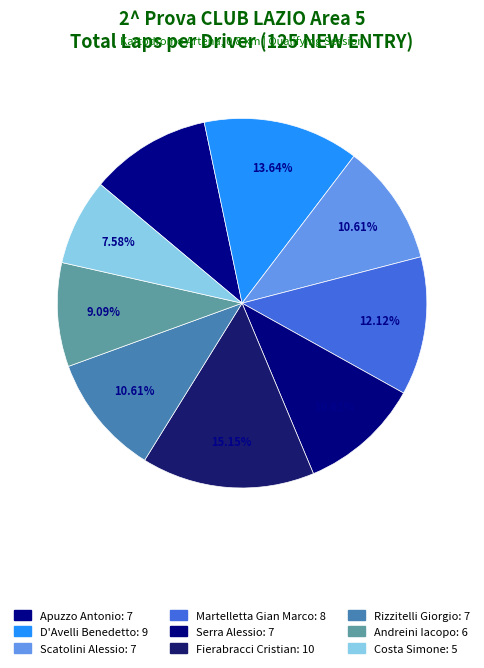

Which slice is the largest?

Fierabracci Cristian